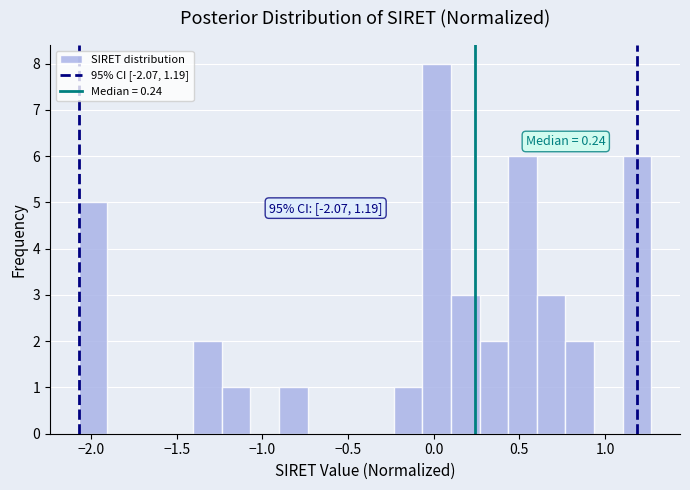

Read against the x-axis, roughly where is the centre of the tallest bar?

0.00